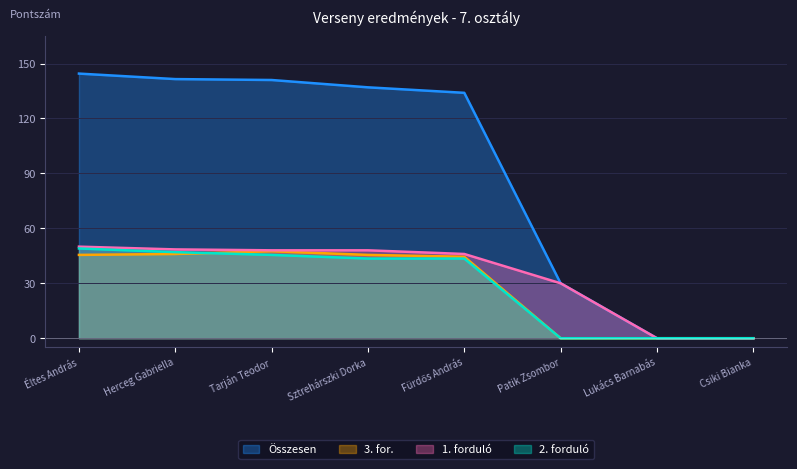

Reading right to left, what are all the values shown in this chart?

1. forduló: 0.0	0.0	30.0	46.0	48.0	48.0	48.5	50.0
2. forduló: 0.0	0.0	0.0	43.5	43.5	45.5	47.0	49.0
3. for.: 0.0	0.0	0.0	44.5	45.5	47.5	46.0	45.5
Összesen: 0.0	0.0	30.0	134.0	137.0	141.0	141.5	144.5